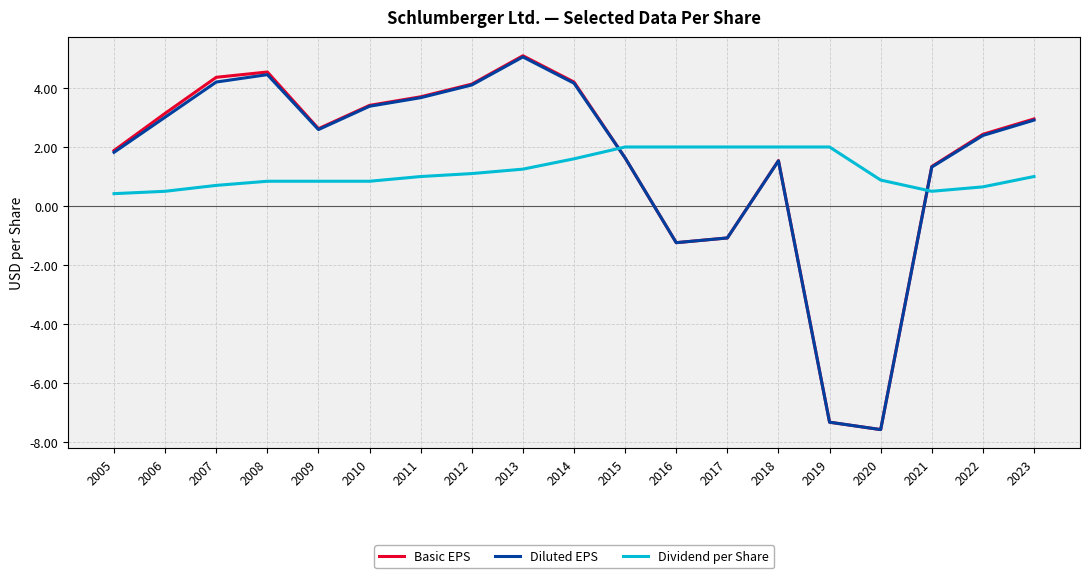

What is the difference between the maximum and second lowest values in the Basic EPS series?

12.4